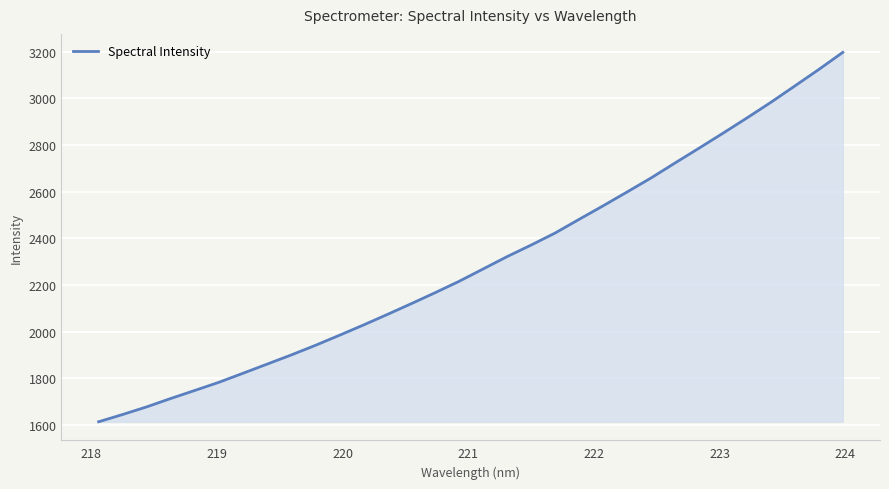

Does the chart display data point markers on the line(s)?

No